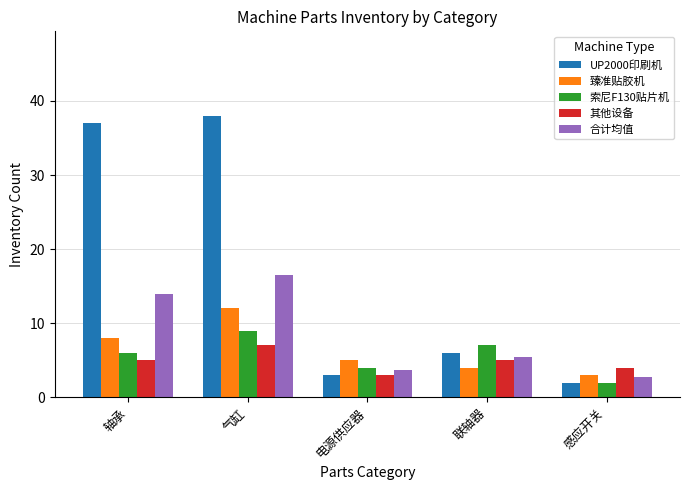

Are the bars horizontal?

No